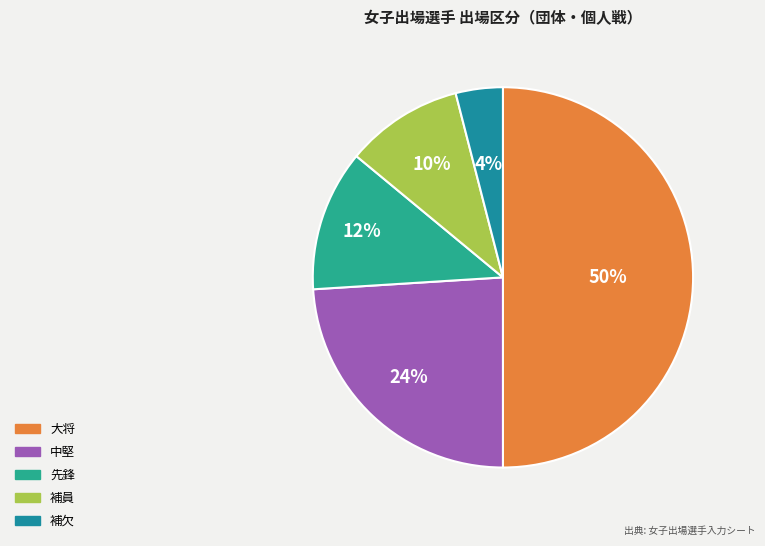

To the nearest percent, what is the average slice percentage?

20%